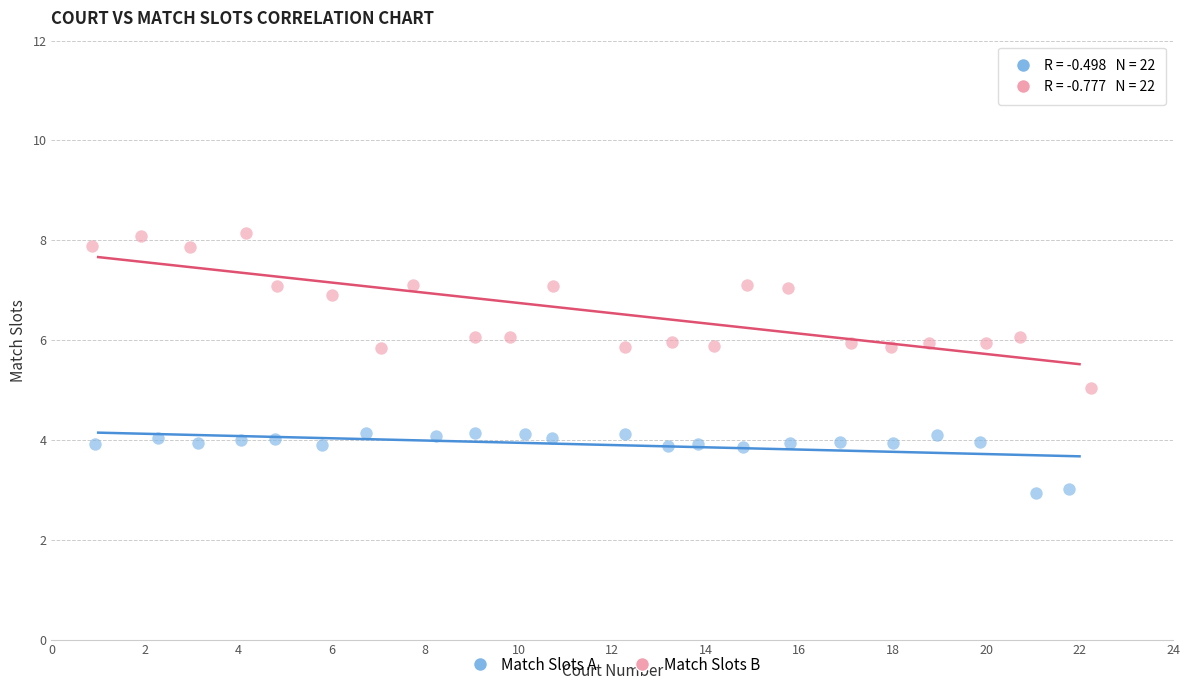

Which series has the widest spread of Y values?

Match Slots B